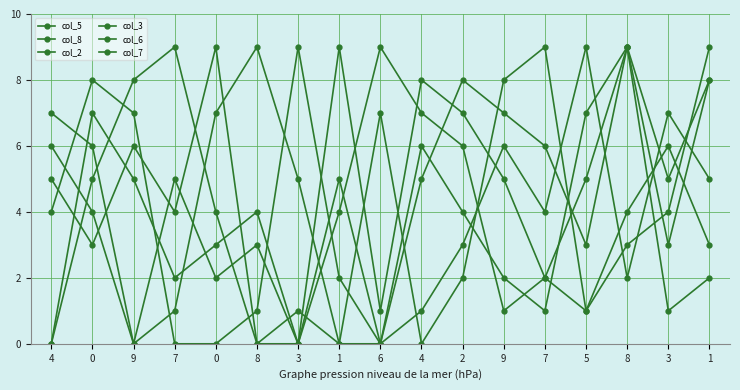

Does the chart have visible grid lines?

Yes